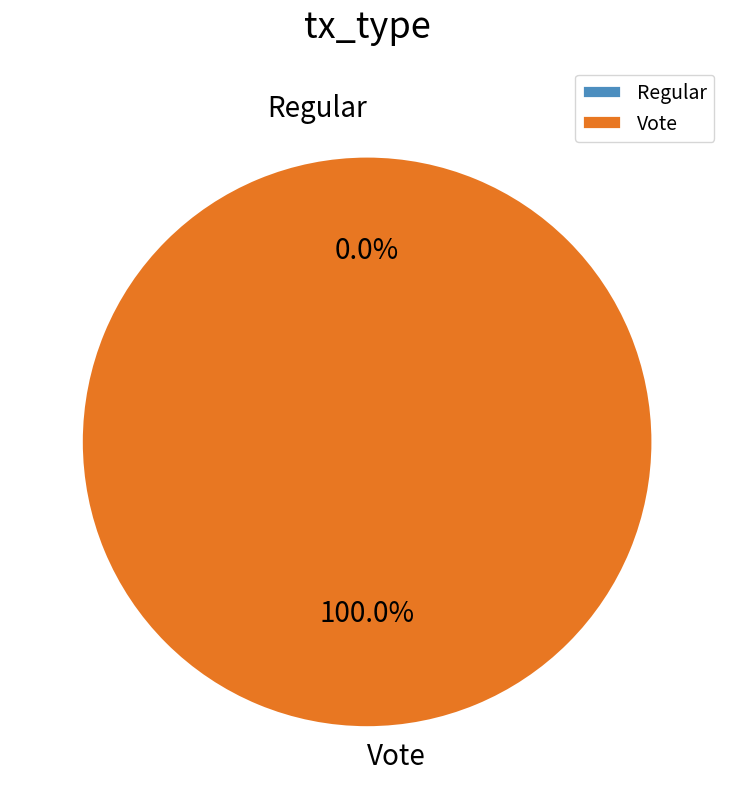

The Vote slice represents 100% of the pie. True or false?

True